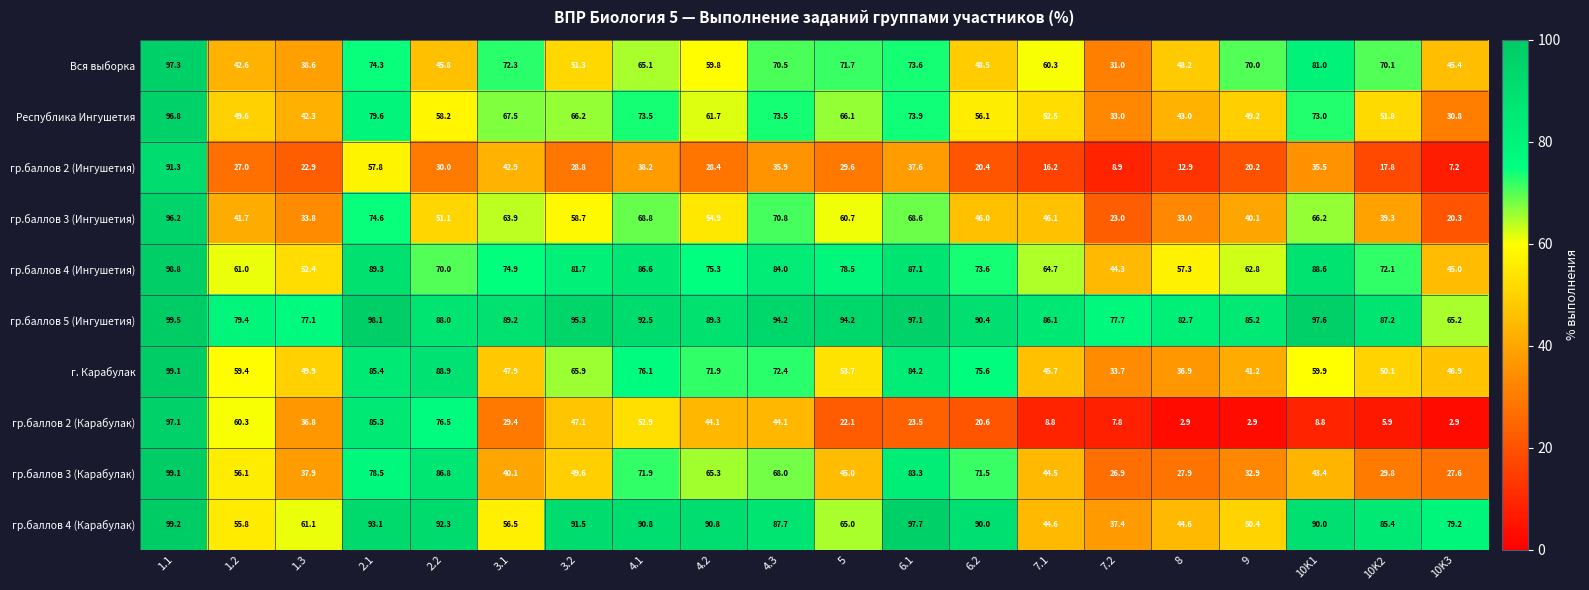

Is it true that гр.баллов 3 (Ингушетия) equals 166.9 at 1.1?

False